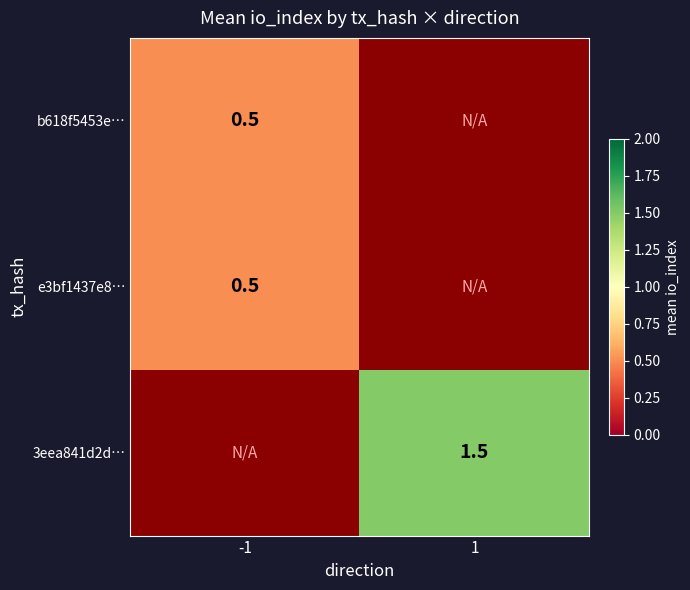

What is the approximate value of e3bf1437e8… at -1?

0.5